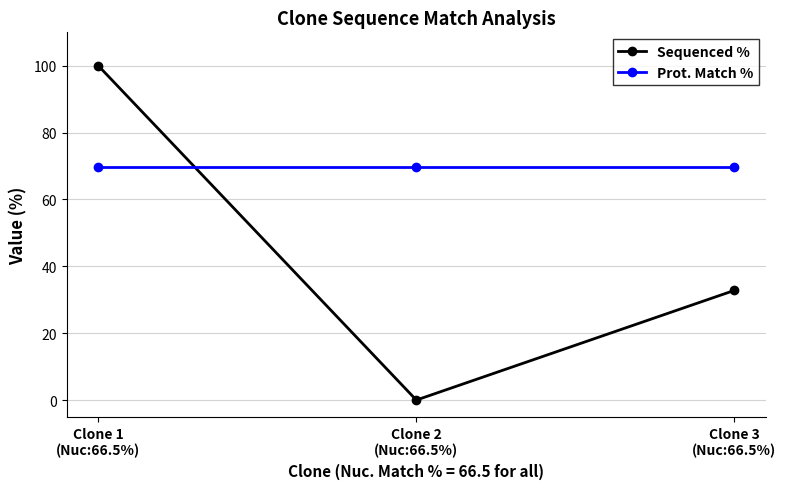

List the series in order of their overall mean, lowest first.

Sequenced %, Prot. Match %